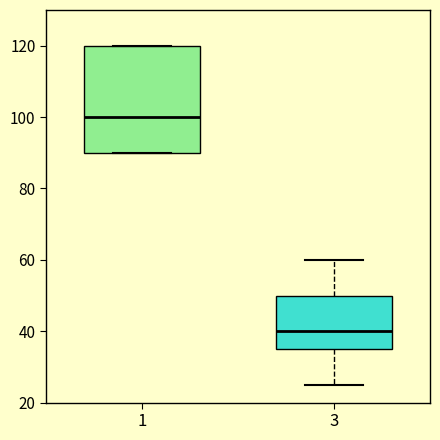

Where does the median line of the box at x = 3 sit on the y-axis? The values are not printed on the chart, so give them approximately, as read against the axis.

40